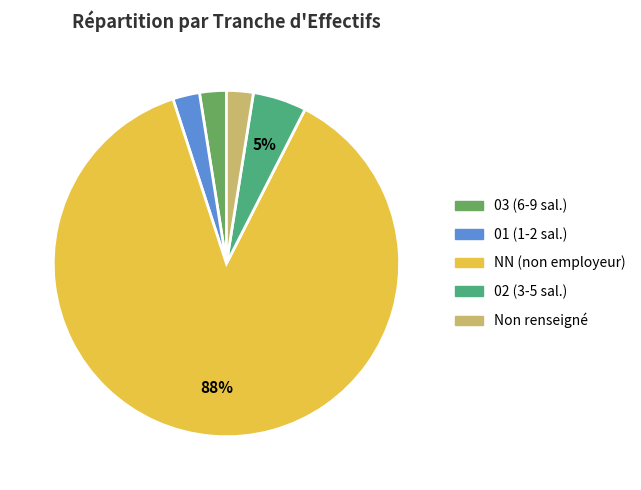

How many slices are in this pie chart?

5